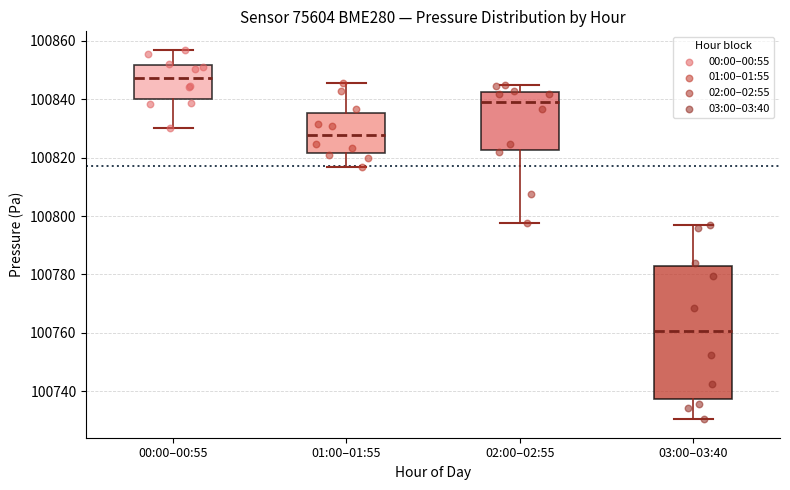

Reading left to right, read every box against the y-axis: the position of its median line, the range the box covers, and the ends of its whiskers. The values are not printed on the chart, so give them approximately, as read against the axis.

00:00–00:55: median 100848, box 100840 to 100852, whiskers 100830 to 100856
01:00–01:55: median 100828, box 100822 to 100836, whiskers 100816 to 100846
02:00–02:55: median 100840, box 100822 to 100842, whiskers 100798 to 100844
03:00–03:40: median 100760, box 100738 to 100782, whiskers 100730 to 100796